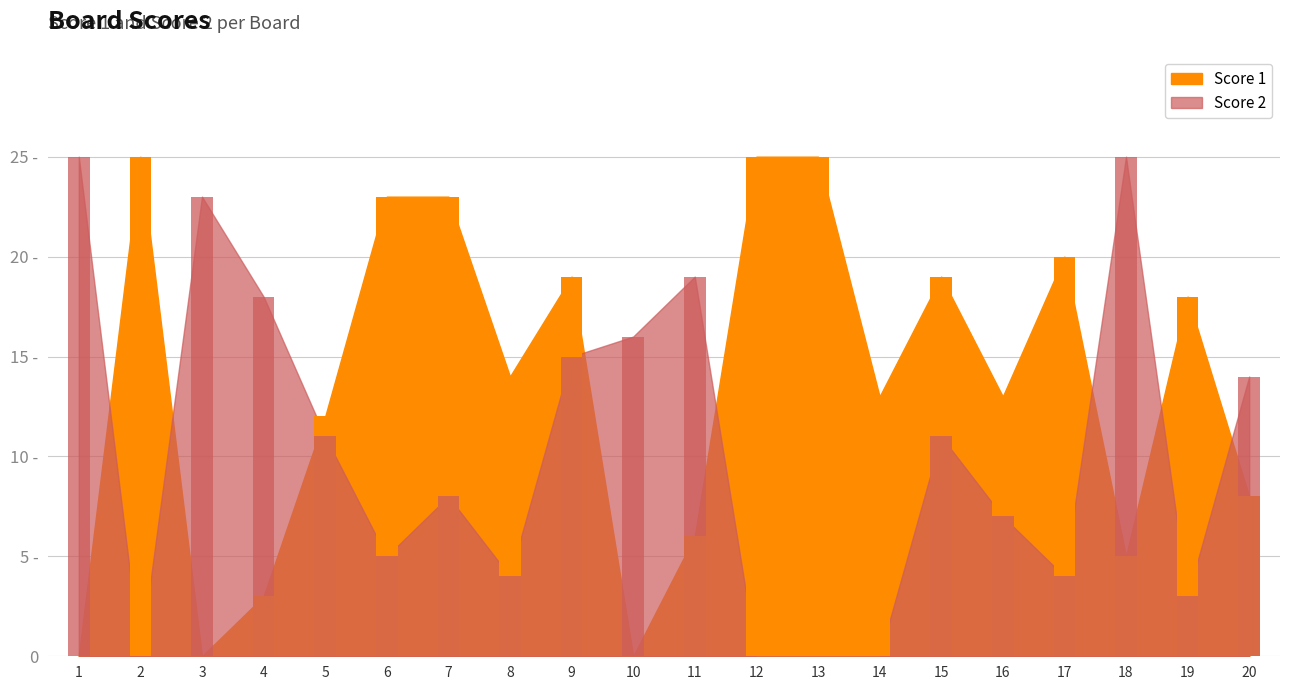

What value does the Score 1 series have at 17, to the nearest 10?

20